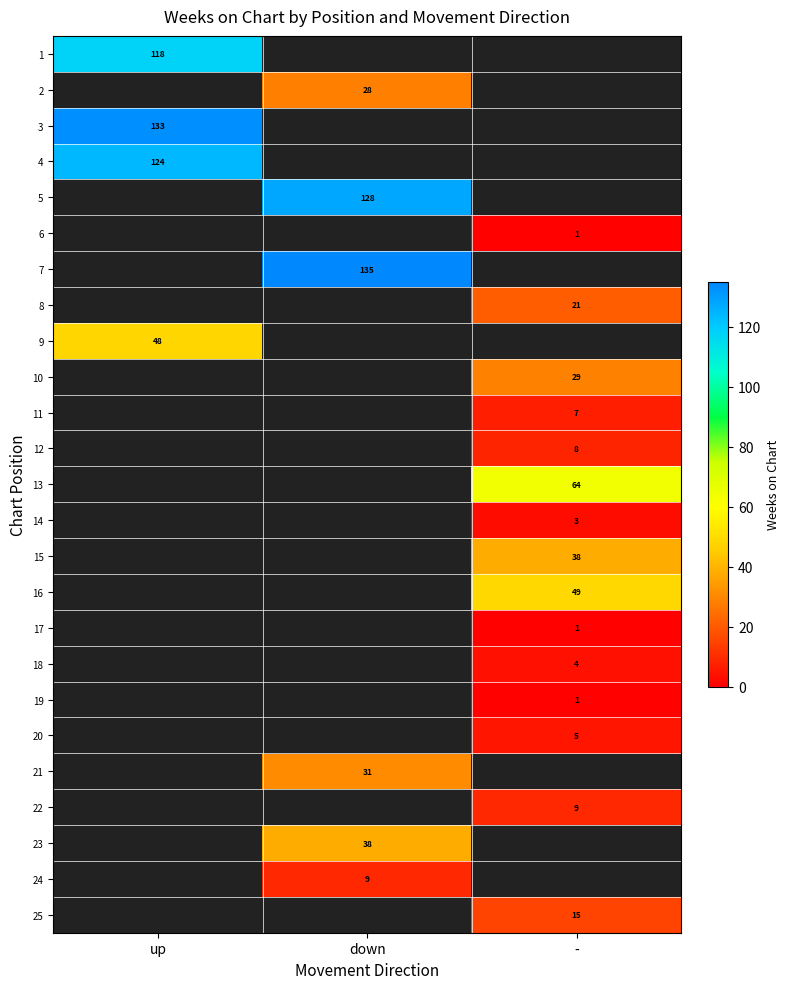

How many data points does each series have?

3